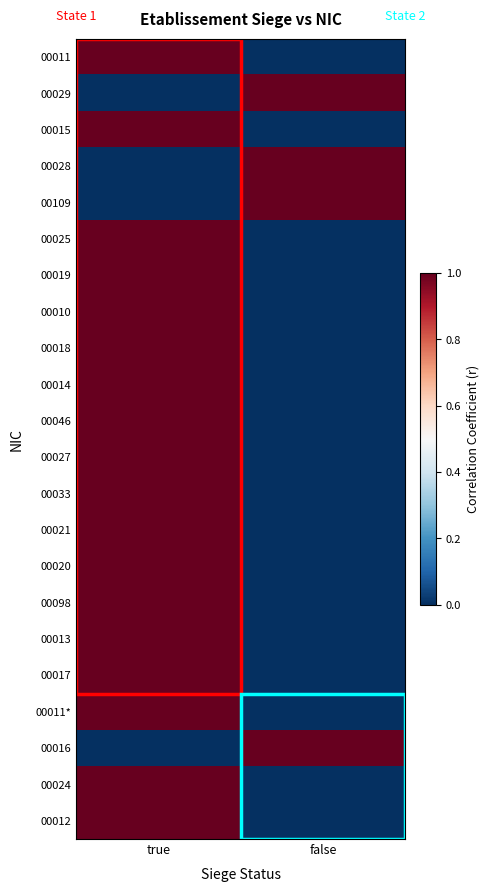

Reading left to right, list all the values displayed in this chart.

00011: true=1	false=0
00029: true=0	false=1
00015: true=1	false=0
00028: true=0	false=1
00109: true=0	false=1
00025: true=1	false=0
00019: true=1	false=0
00010: true=1	false=0
00018: true=1	false=0
00014: true=1	false=0
00046: true=1	false=0
00027: true=1	false=0
00033: true=1	false=0
00021: true=1	false=0
00020: true=1	false=0
00098: true=1	false=0
00013: true=1	false=0
00017: true=1	false=0
00011*: true=1	false=0
00016: true=0	false=1
00024: true=1	false=0
00012: true=1	false=0